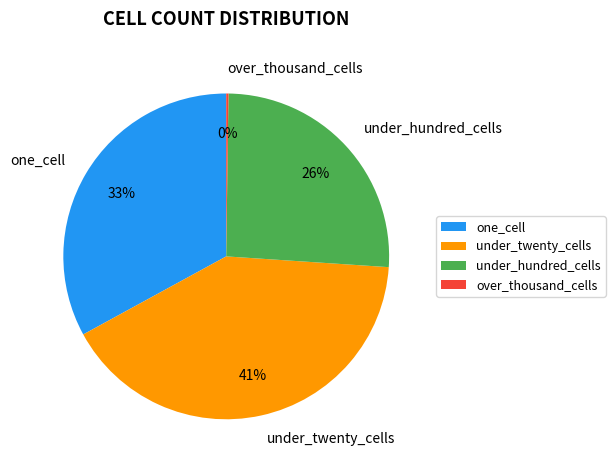

What is the largest slice in the pie chart?

under_twenty_cells